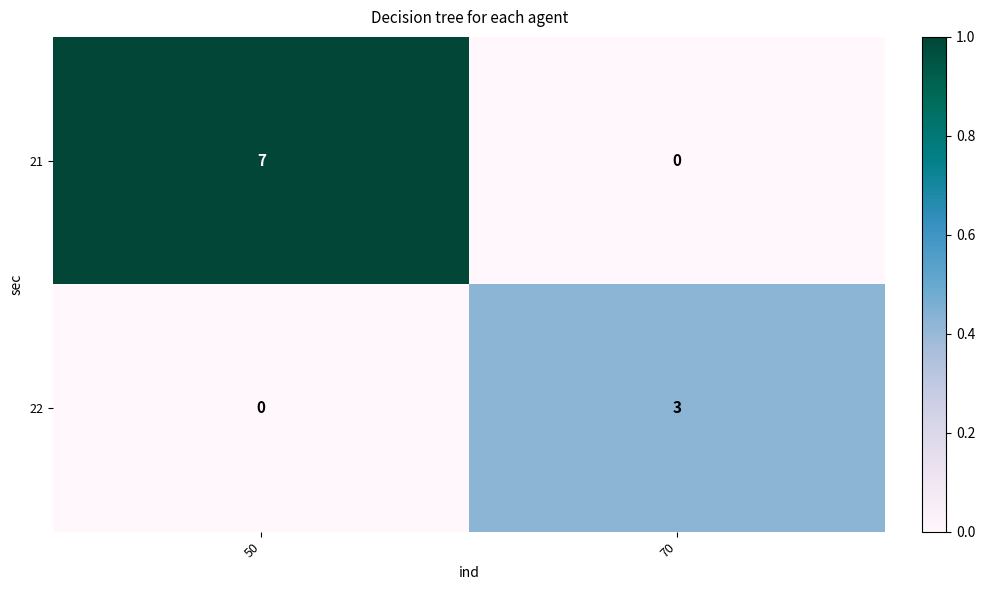

Where is 21 nearest to the value 3?

70